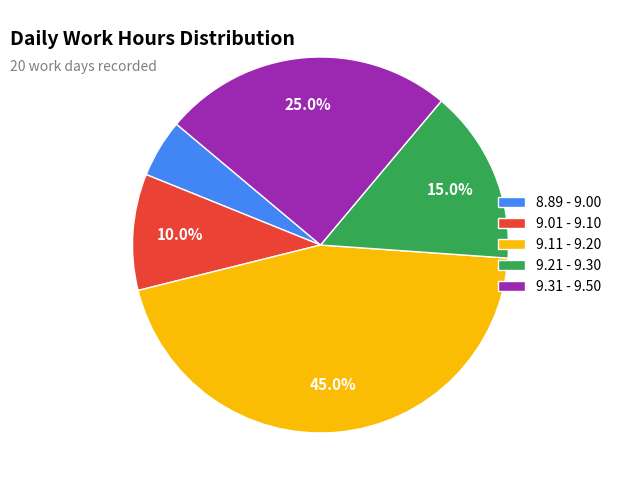

Which has a higher value, 8.89 - 9.00 or 9.01 - 9.10?

9.01 - 9.10